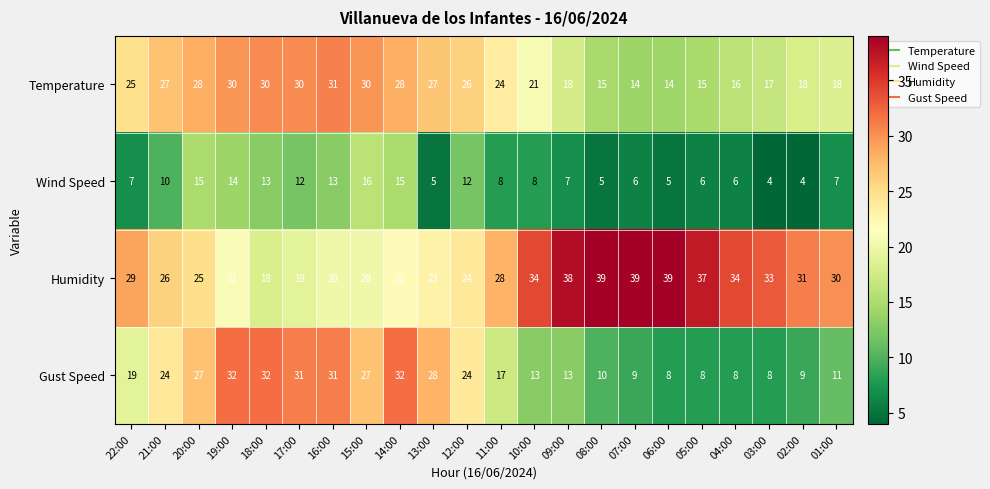

How many data points does each series have?

22